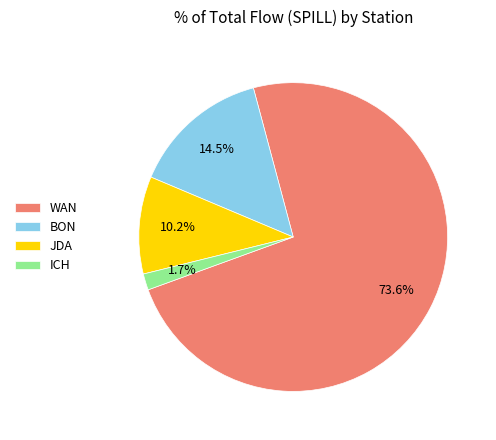

Combined, what portion of the pie is JDA and WAN?

83.8%